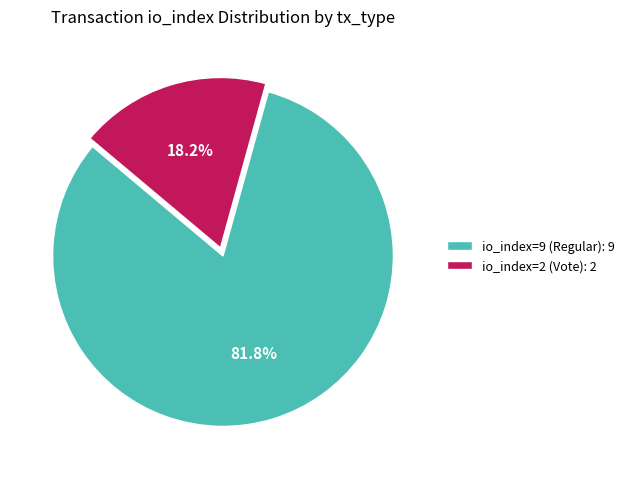

Does any single category account for the majority?

Yes